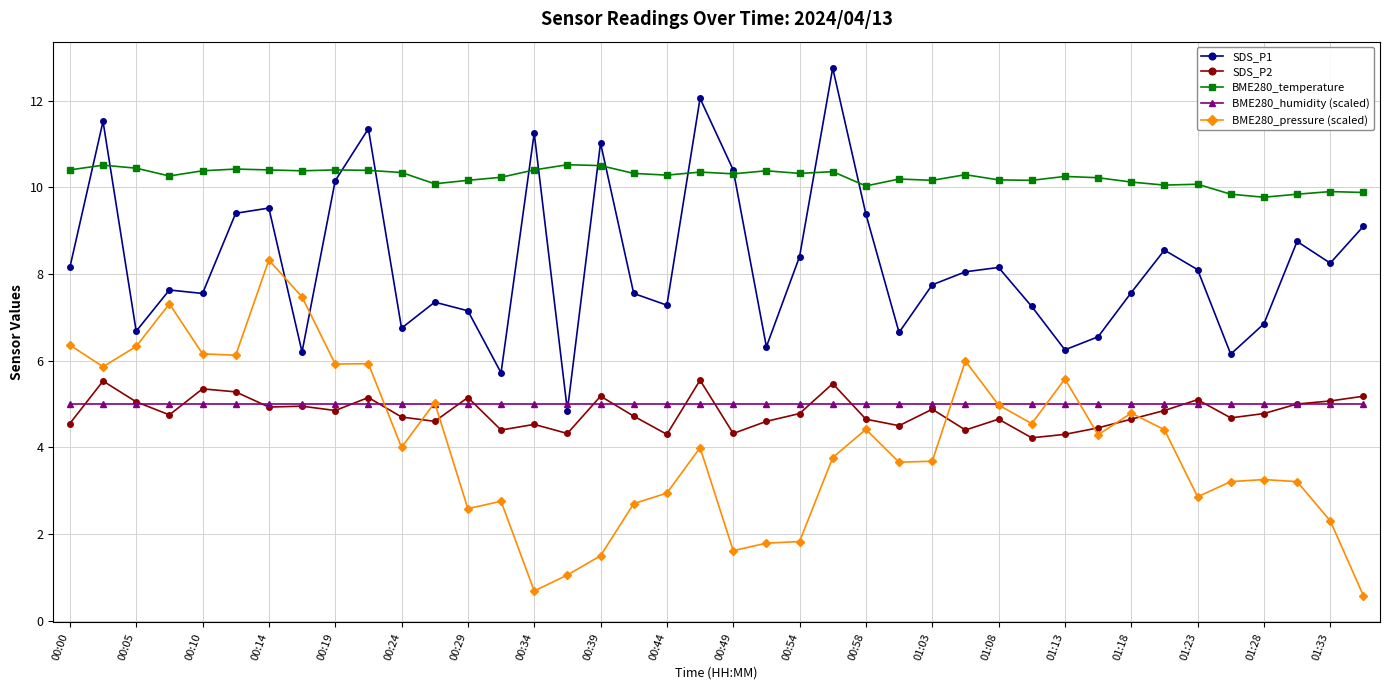

In BME280_temperature, how many points are higher than both neighbors (excluding endpoints)?

12